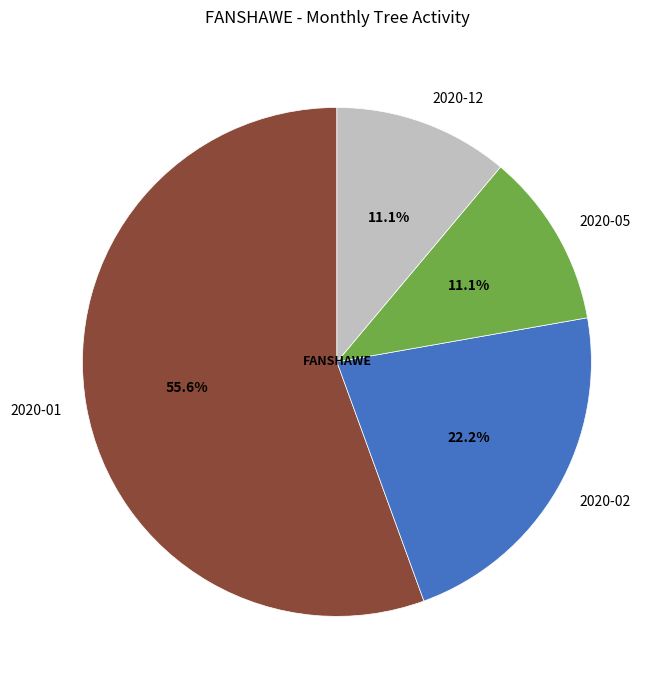

Does 2020-01 represent more than half of the total?

Yes